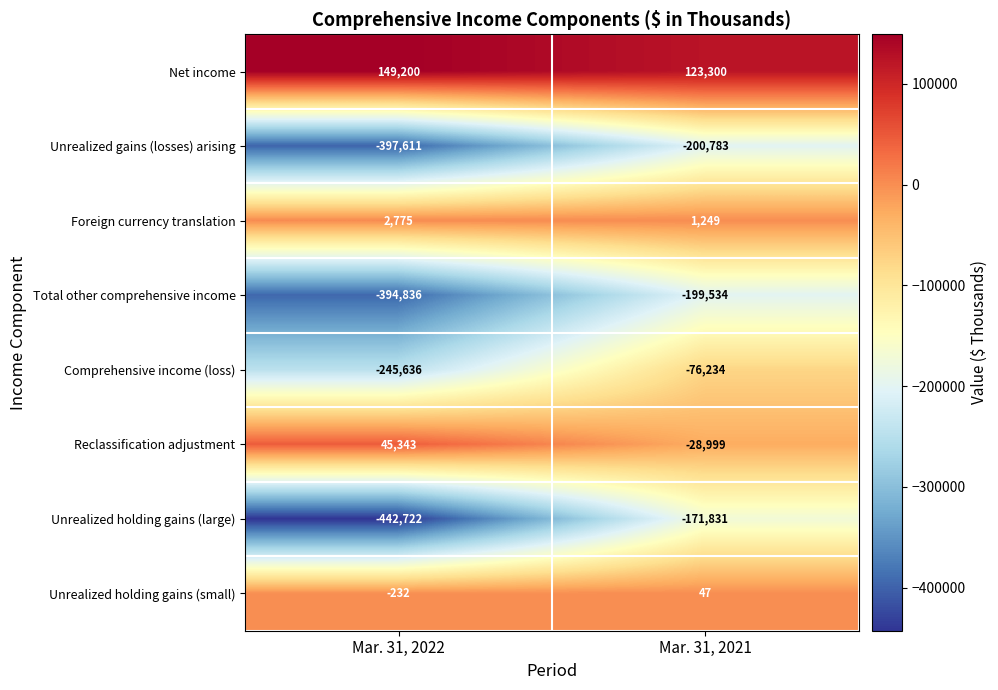

What is the difference between the Comprehensive income (loss) values at Mar. 31, 2022 and Mar. 31, 2021?

169402